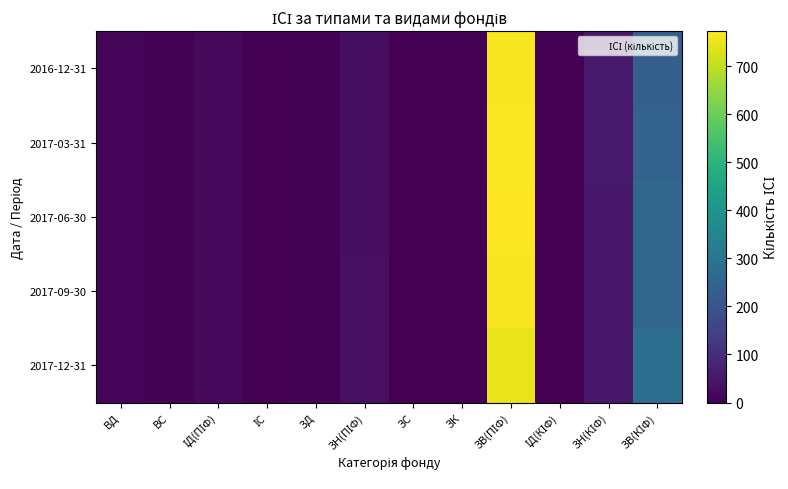

Reading right to left, transcribe all the data shown in this chart.

2016-12-31: ЗВ(КІФ)=233	ЗН(КІФ)=55	ІД(КІФ)=0	ЗВ(ПІФ)=765	ЗК=0	ЗС=1	ЗН(ПІФ)=28	ЗД=4	ІС=3	ІД(ПІФ)=21	ВС=5	ВД=15
2017-03-31: ЗВ(КІФ)=244	ЗН(КІФ)=55	ІД(КІФ)=0	ЗВ(ПІФ)=768	ЗК=0	ЗС=1	ЗН(ПІФ)=28	ЗД=4	ІС=3	ІД(ПІФ)=21	ВС=5	ВД=14
2017-06-30: ЗВ(КІФ)=255	ЗН(КІФ)=52	ІД(КІФ)=0	ЗВ(ПІФ)=773	ЗК=0	ЗС=1	ЗН(ПІФ)=29	ЗД=4	ІС=3	ІД(ПІФ)=21	ВС=5	ВД=14
2017-09-30: ЗВ(КІФ)=256	ЗН(КІФ)=52	ІД(КІФ)=0	ЗВ(ПІФ)=765	ЗК=1	ЗС=1	ЗН(ПІФ)=31	ЗД=4	ІС=3	ІД(ПІФ)=21	ВС=5	ВД=14
2017-12-31: ЗВ(КІФ)=280	ЗН(КІФ)=53	ІД(КІФ)=0	ЗВ(ПІФ)=748	ЗК=1	ЗС=1	ЗН(ПІФ)=31	ЗД=4	ІС=3	ІД(ПІФ)=20	ВС=5	ВД=14